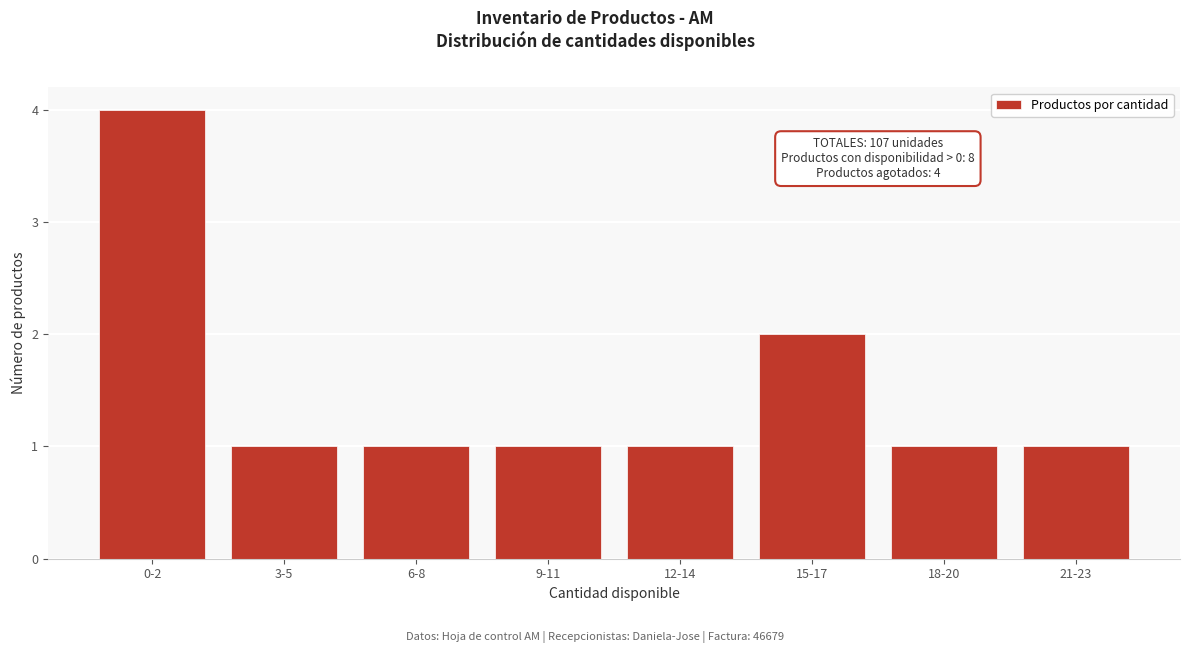

Reading left to right, list all the values displayed in this chart.

0-2=4	3-5=1	6-8=1	9-11=1	12-14=1	15-17=2	18-20=1	21-23=1